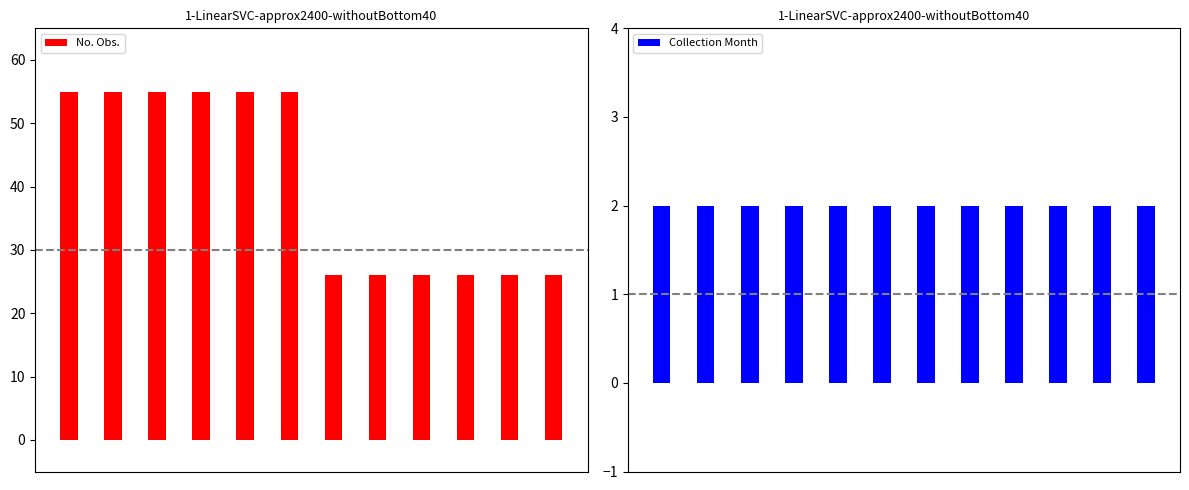

At 2, list the series in order from largest to smallest.

No. Obs., Collection Month